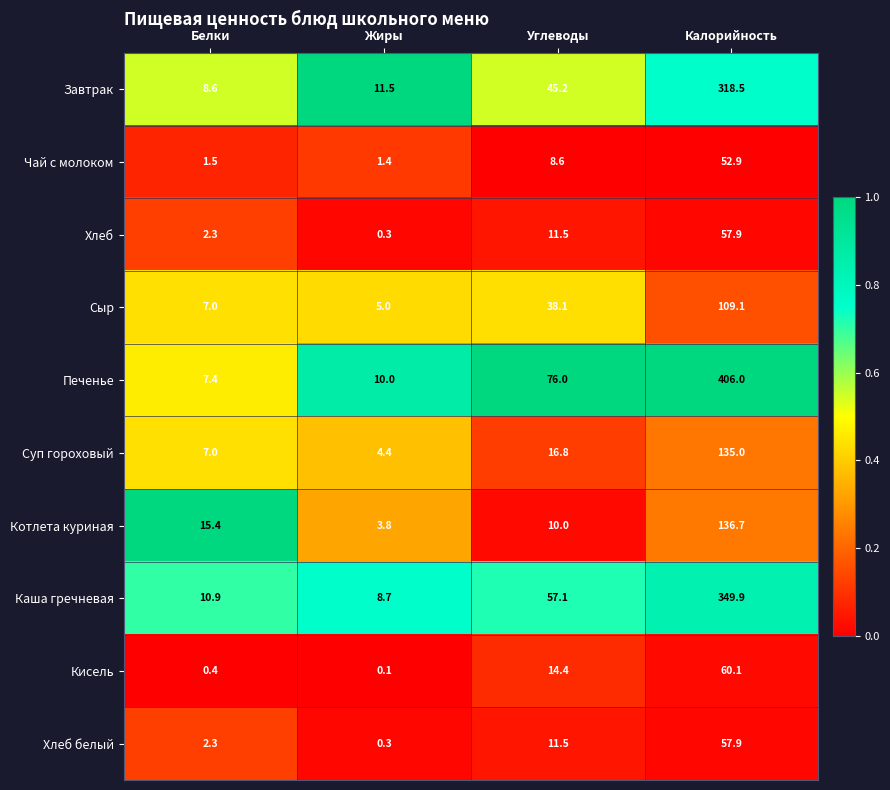

Which series changed the most between Белки and Углеводы?

Печенье